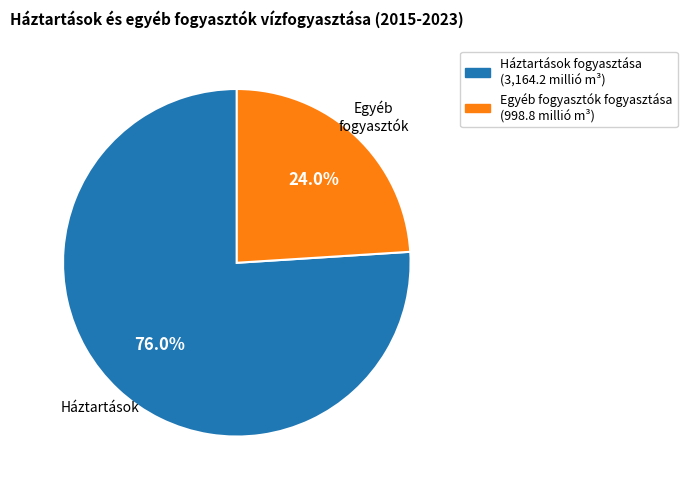

Combined, do Egyéb fogyasztók fogyasztása (998.8 millió m³) and Háztartások fogyasztása (3,164.2 millió m³) account for over 50%?

Yes